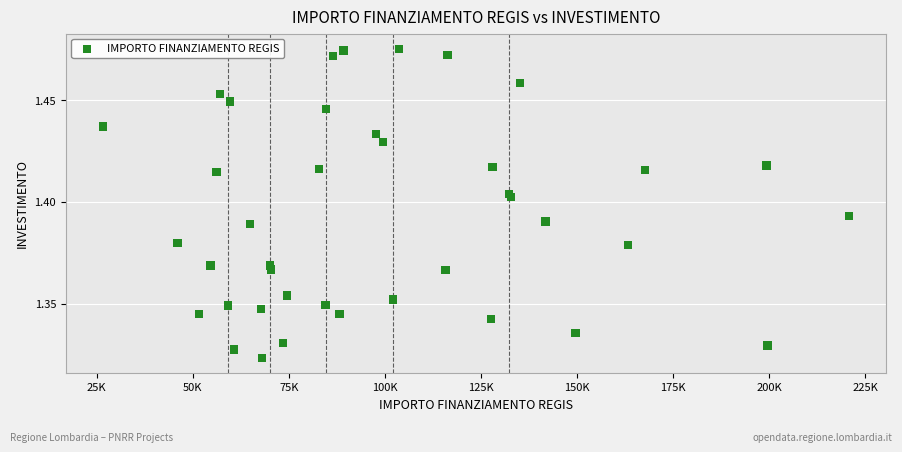

What is the range of X values (max minus min)?

193933.1